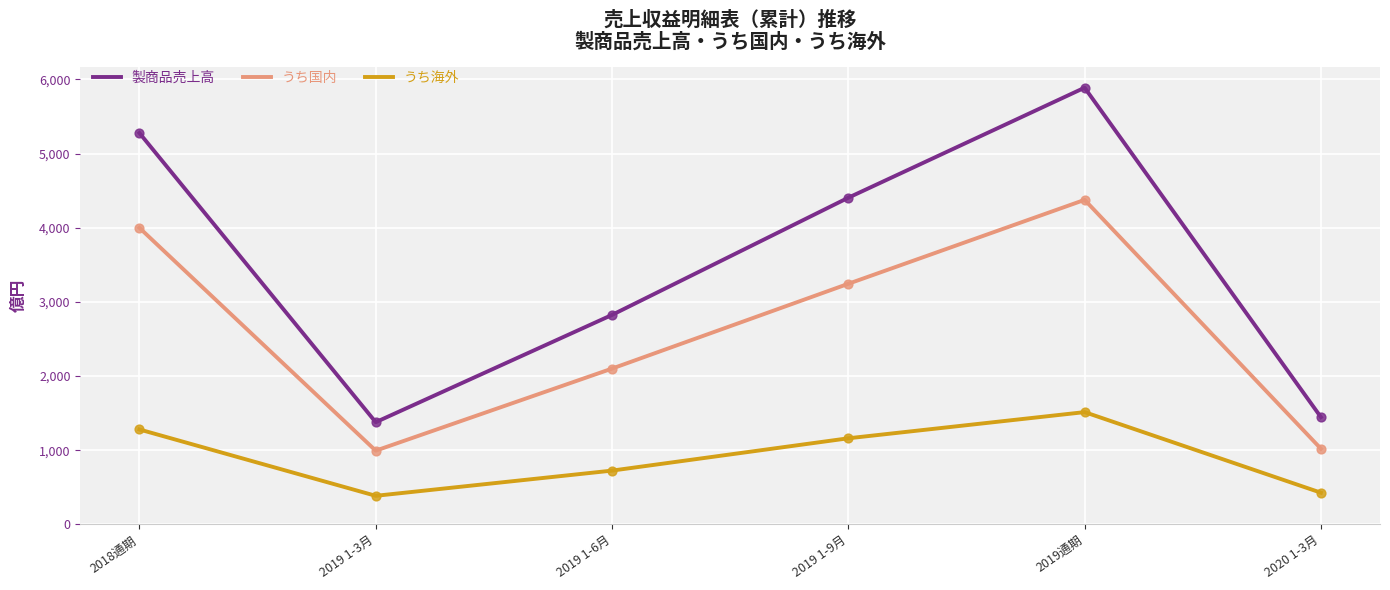

What is the spread (max minus min) of values at 2020 1-3月?

1019